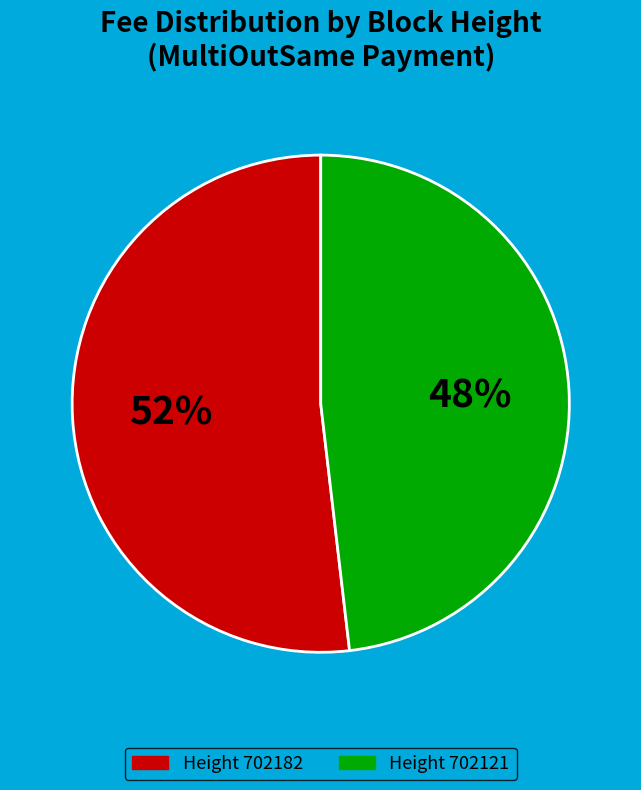

Is there any slice that represents more than half of the pie?

Yes